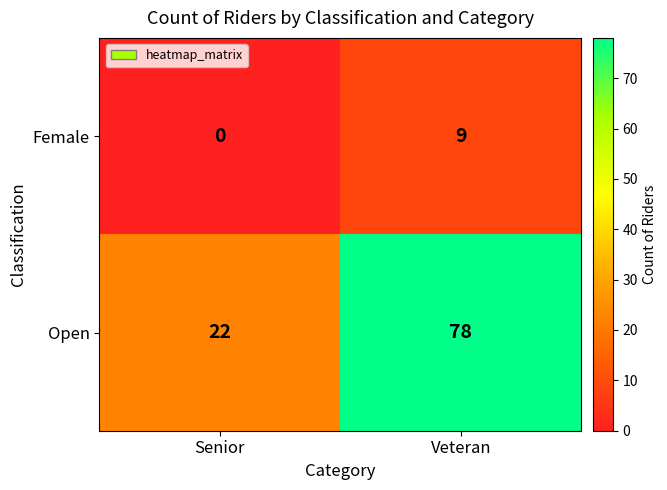

At which category does the chart reach its minimum across all series?

Senior